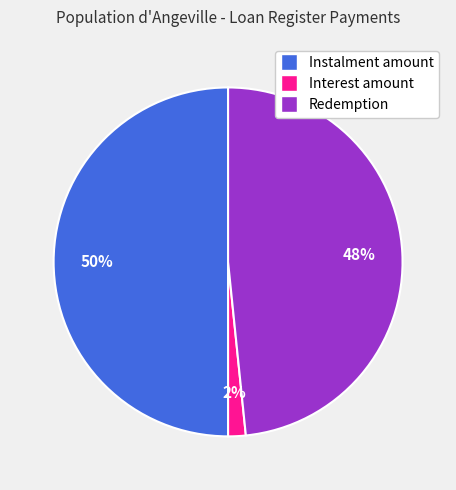

What is the largest slice in the pie chart?

Instalment amount